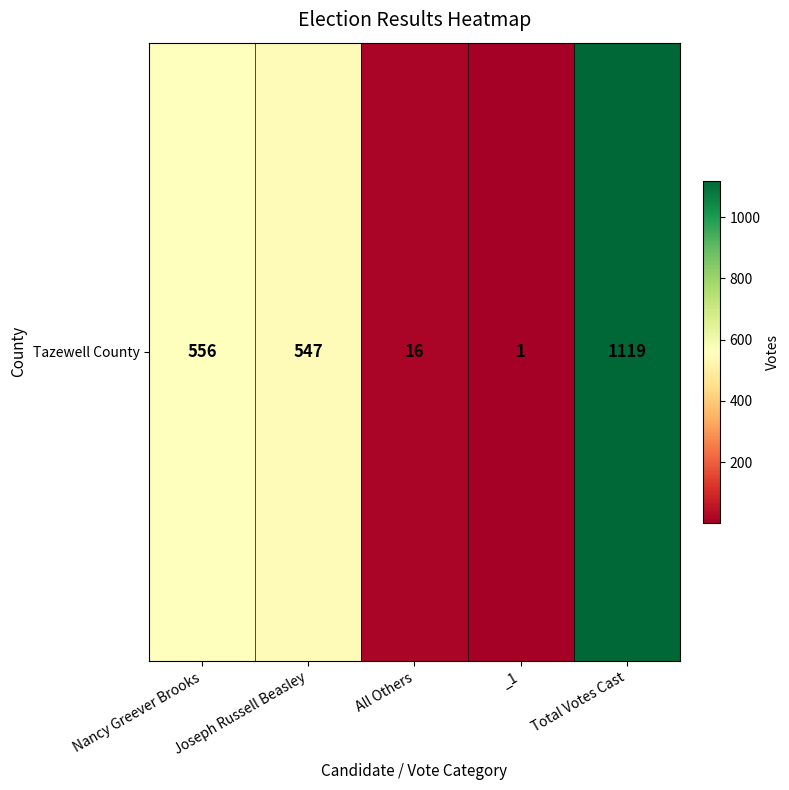

Which has a higher value, Nancy Greever Brooks or Total Votes Cast?

Total Votes Cast